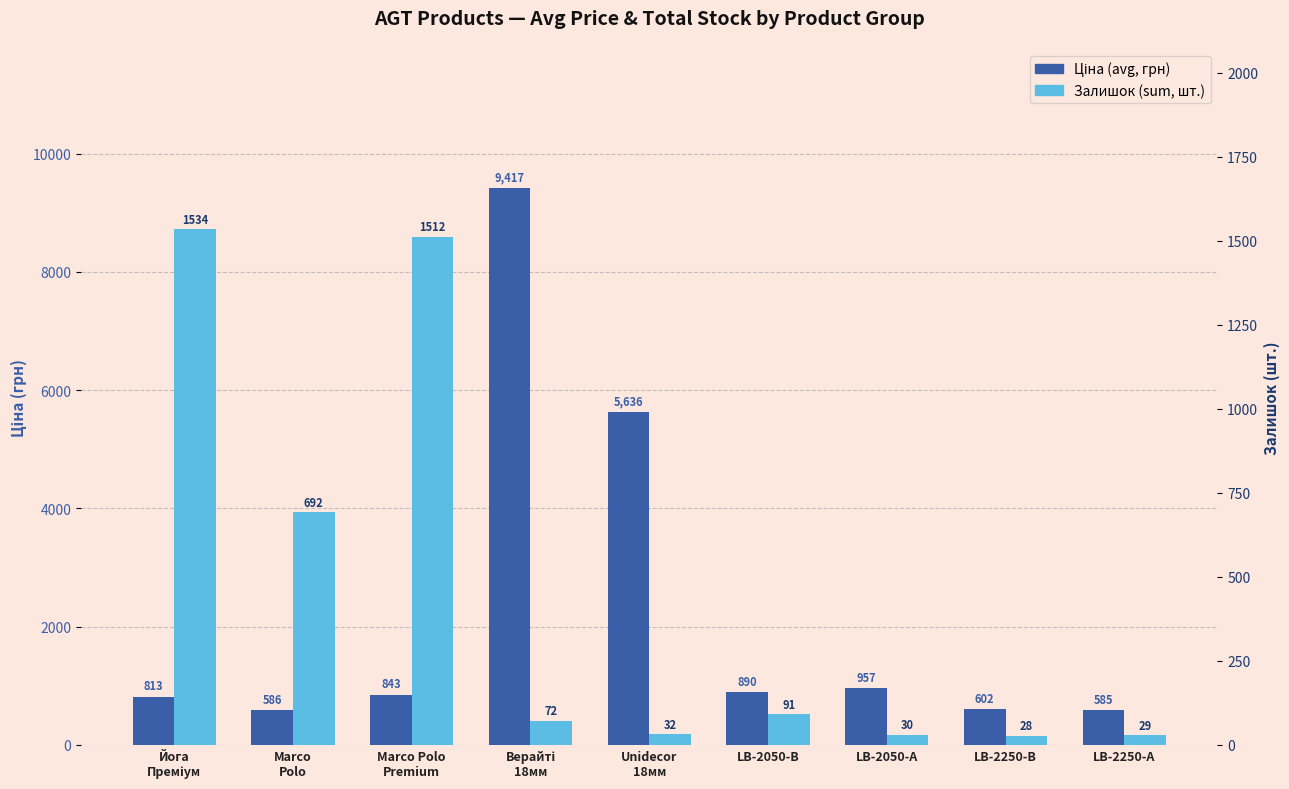

How many data points does each series have?

9